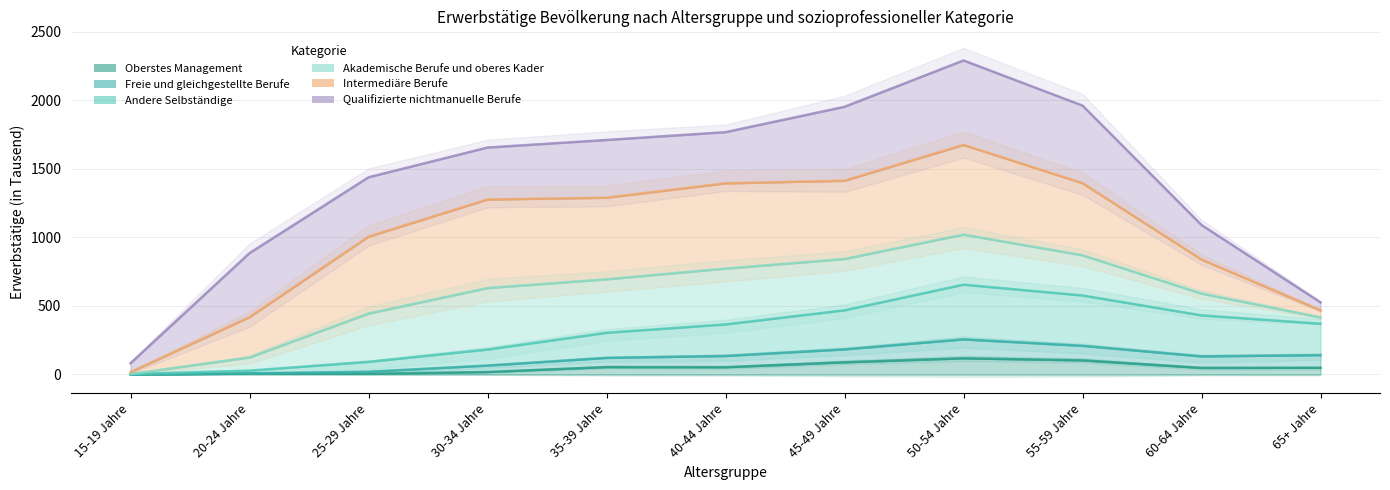

At which label does Oberstes Management first exceed 49?

35-39 Jahre